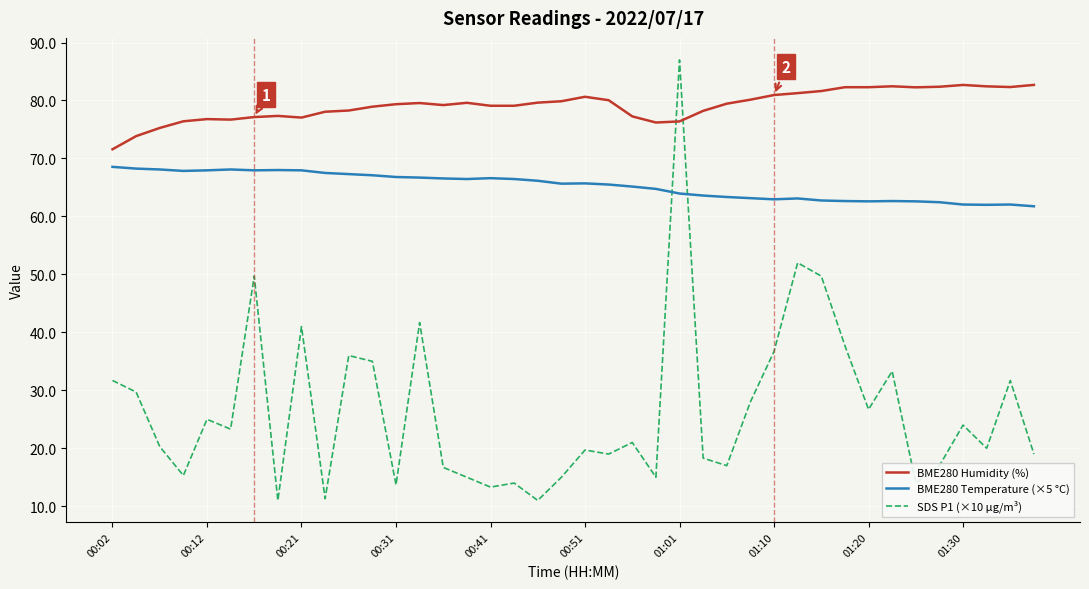

True or false: BME280 Humidity (%) and BME280 Temperature (×5 °C) intersect in this chart.

False